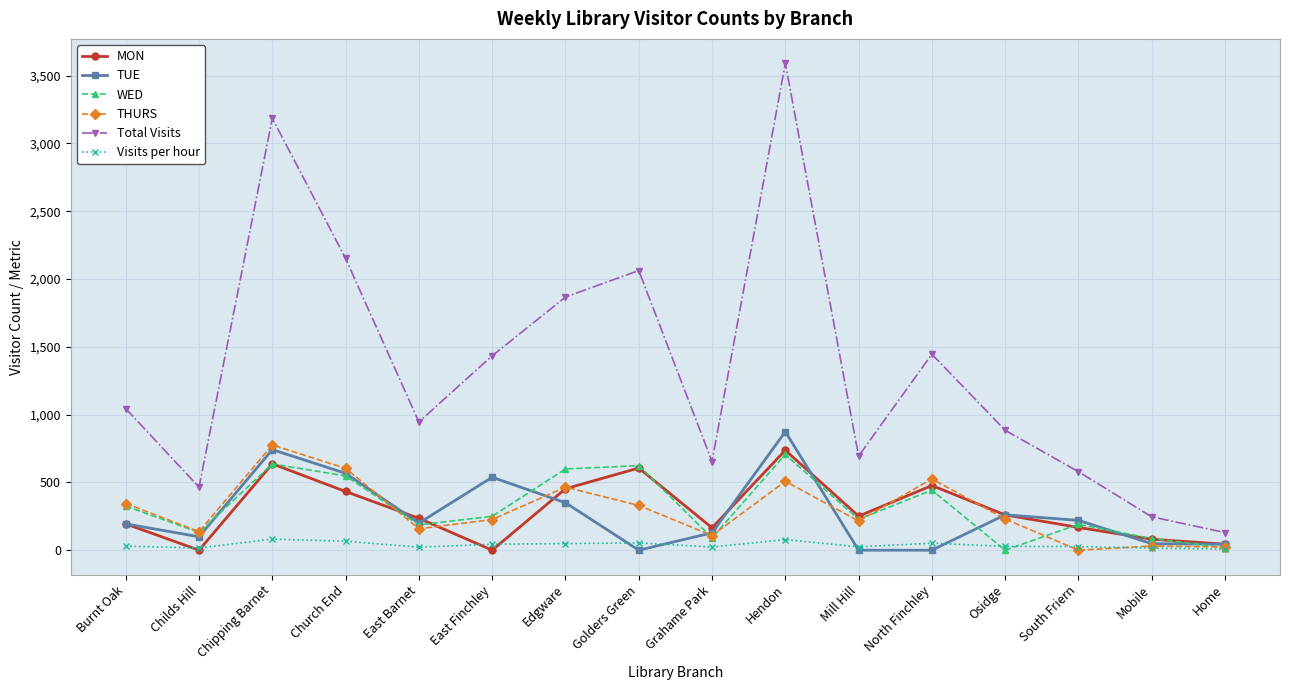

What is the value of the WED point at the 5th from the left?

187.0